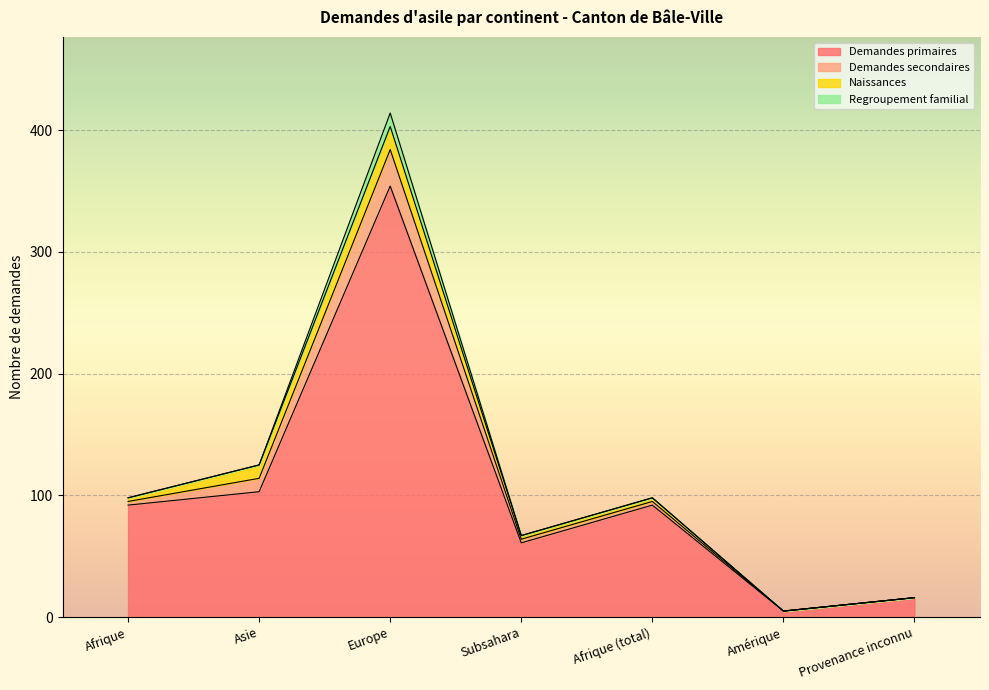

True or false: Demandes secondaires has more than 1 points higher than both neighbors.

False